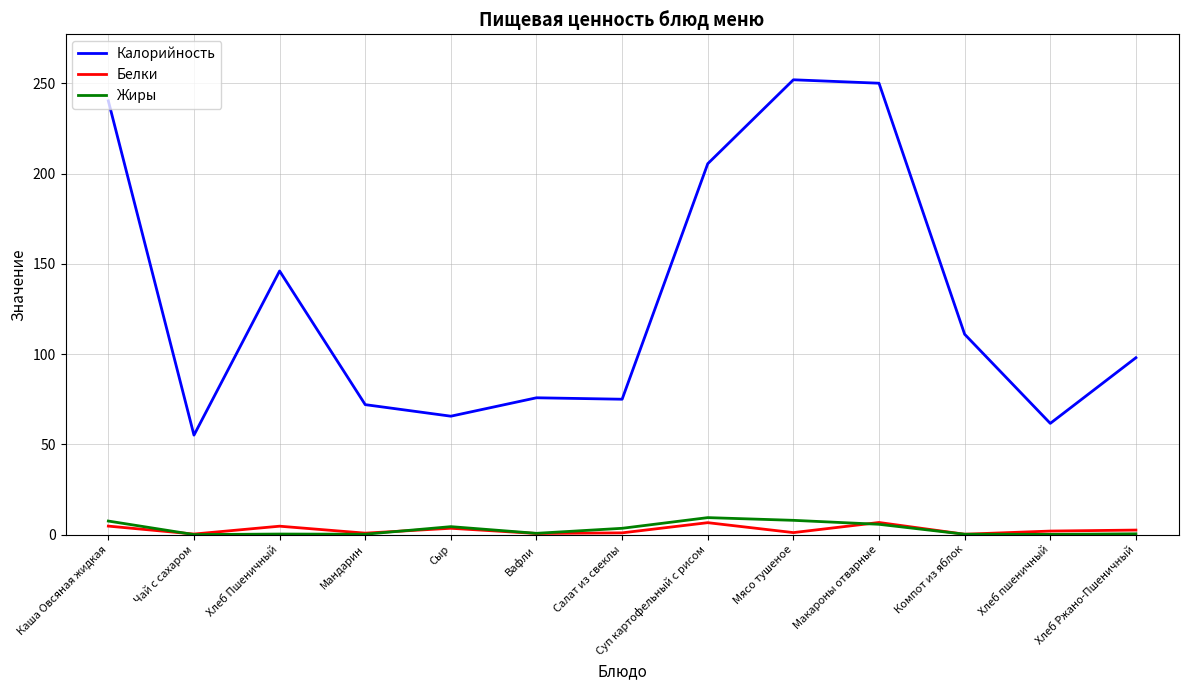

The Калорийность series shows 74.9 at Чай с сахаром. True or false?

False